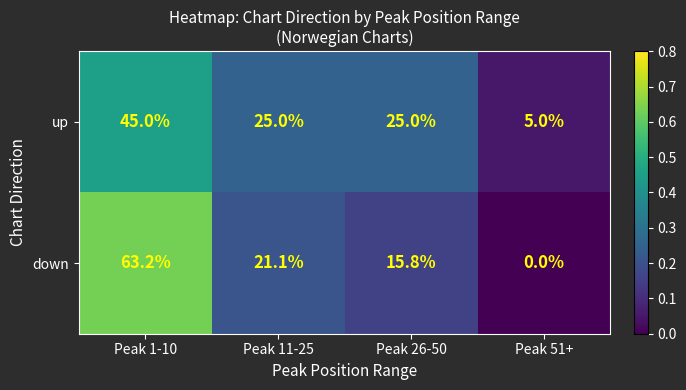

List the series in order of their peak value, highest first.

down, up